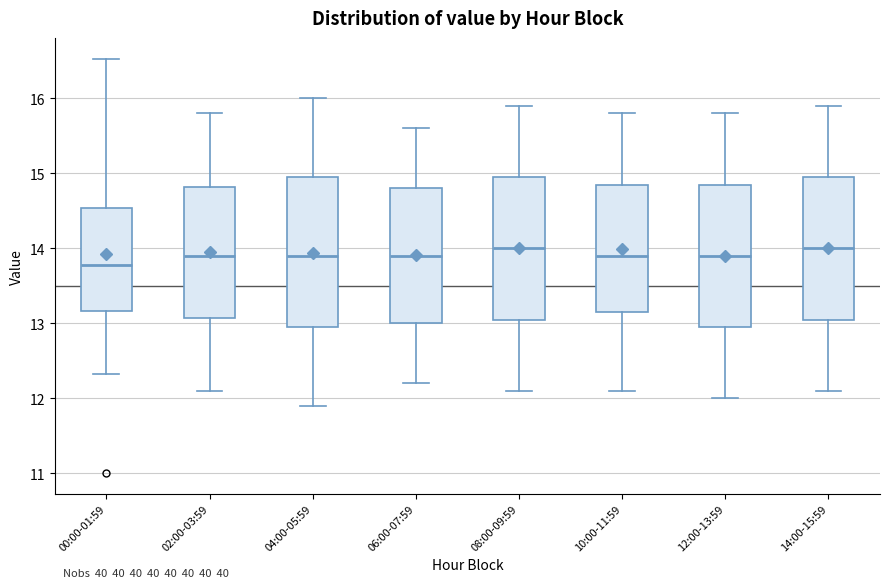

Which box's median line is the lowest?

00:00-01:59